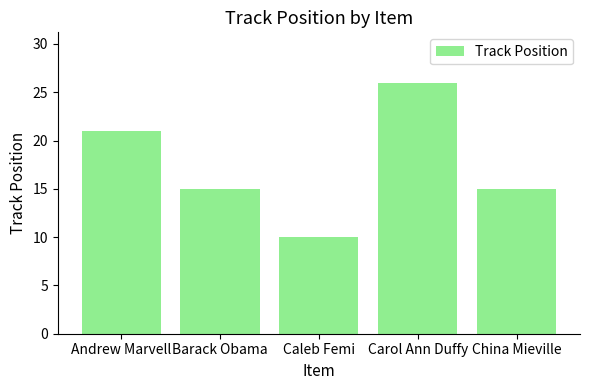

Reading right to left, what are all the values shown in this chart?

15	26	10	15	21